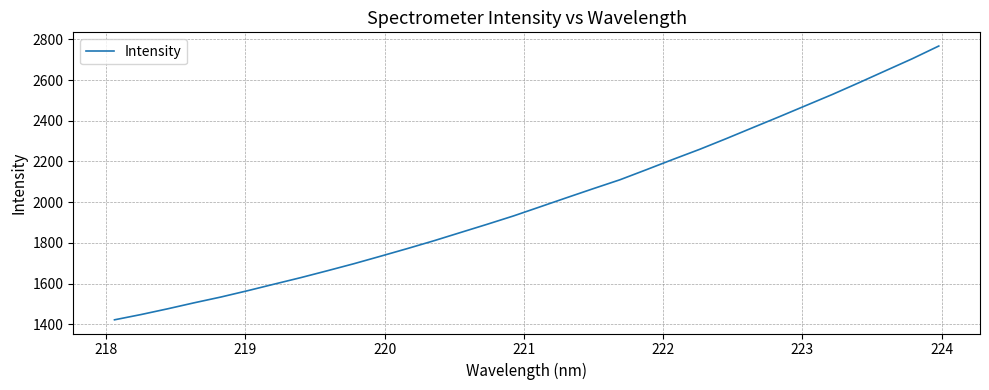

What is the maximum value shown in the chart?

2767.0